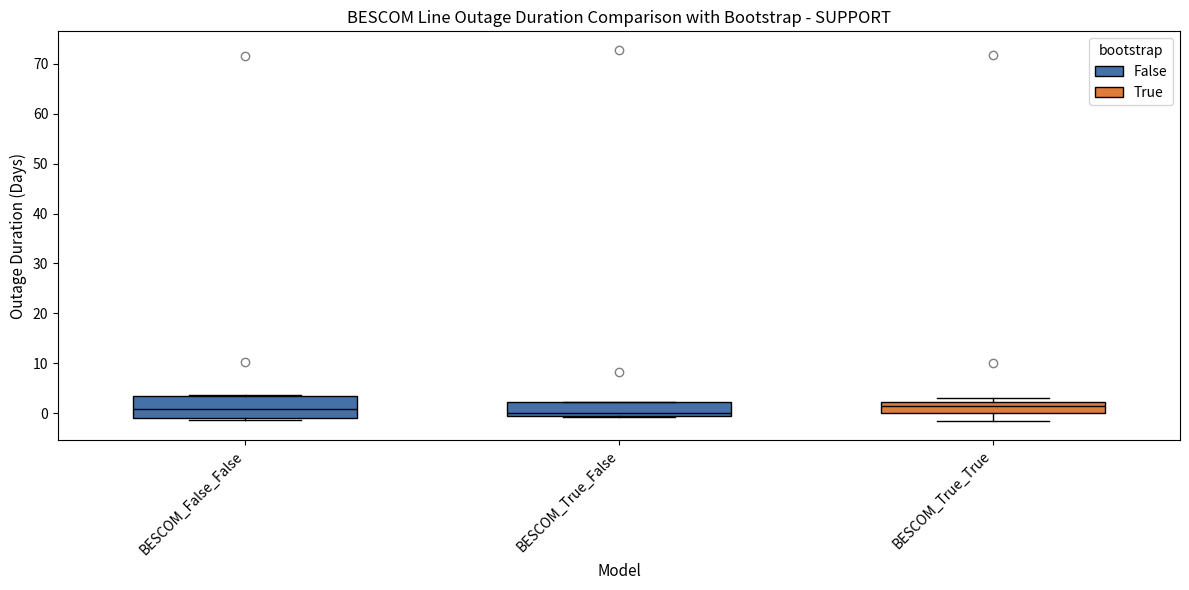

Reading left to right, transcribe this box plot: for each box, give where its median line is, the range the box spans, and where its two whiskers end, as read against the y-axis. The values are not printed on the chart, so give them approximately, as read against the axis.

BESCOM_False_False: median 1, box -1 to 3, whiskers -1 (just below the box's lower edge) to 4
BESCOM_True_False: median 0 (just above the box's lower edge), box 0 to 2, whiskers -1 to 2
BESCOM_True_True: median 1, box 0 to 2, whiskers -2 to 3